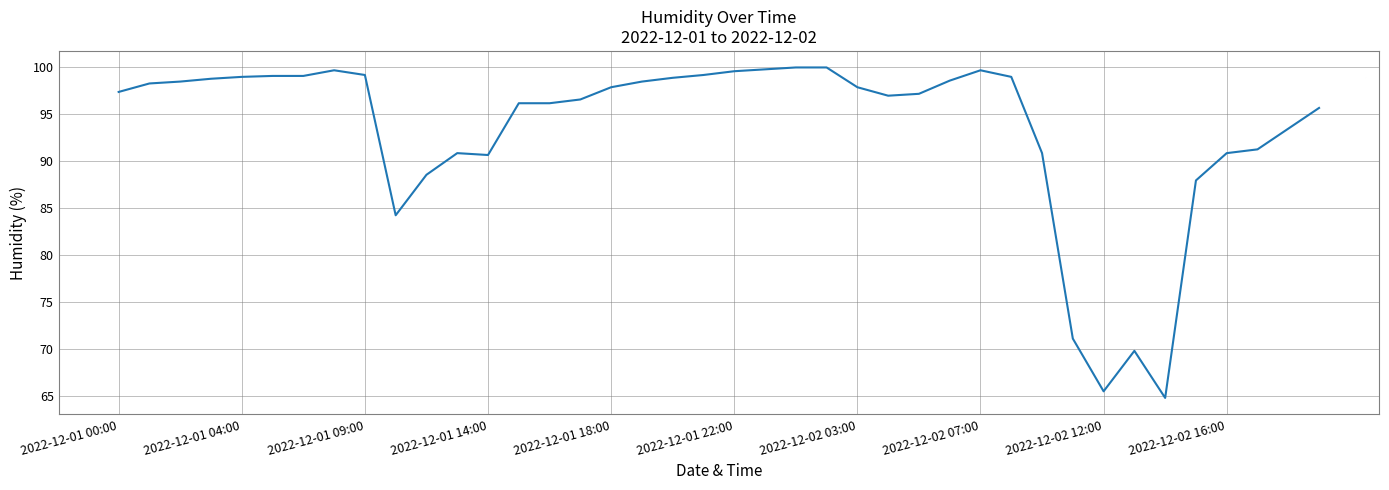

What is the smallest value displayed?

64.8